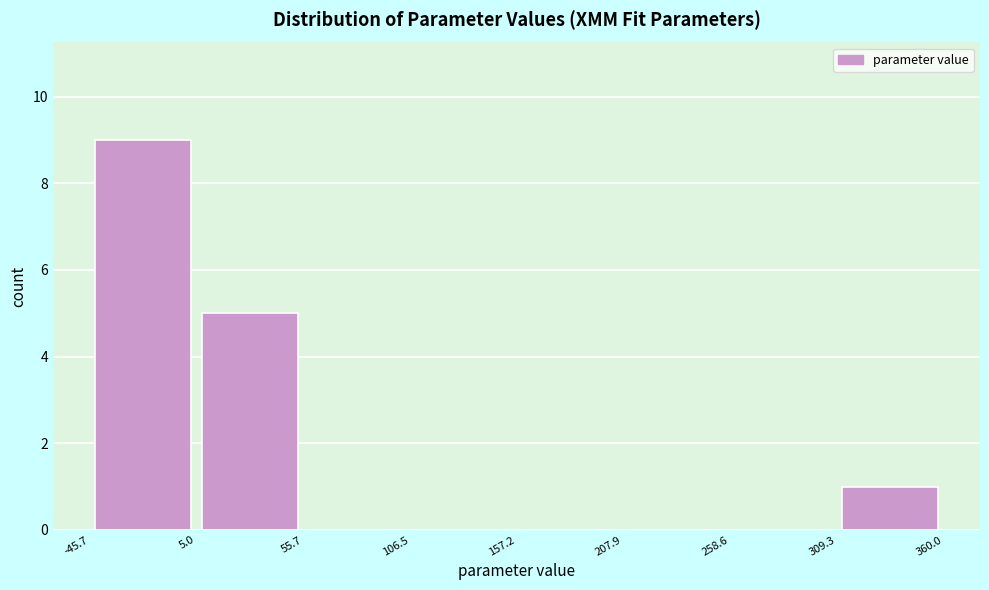

Reading left to right, list every bar in this chart as the range it spans on the x-axis followed by its height. The values are not printed on the chart, so give them approximately, as read against the axis.

-45.7 to 5.0: 9
5.0 to 55.7: 5
55.7 to 106.5: 0
106.5 to 157.2: 0
157.2 to 207.9: 0
207.9 to 258.6: 0
258.6 to 309.3: 0
309.3 to 360.0: 1